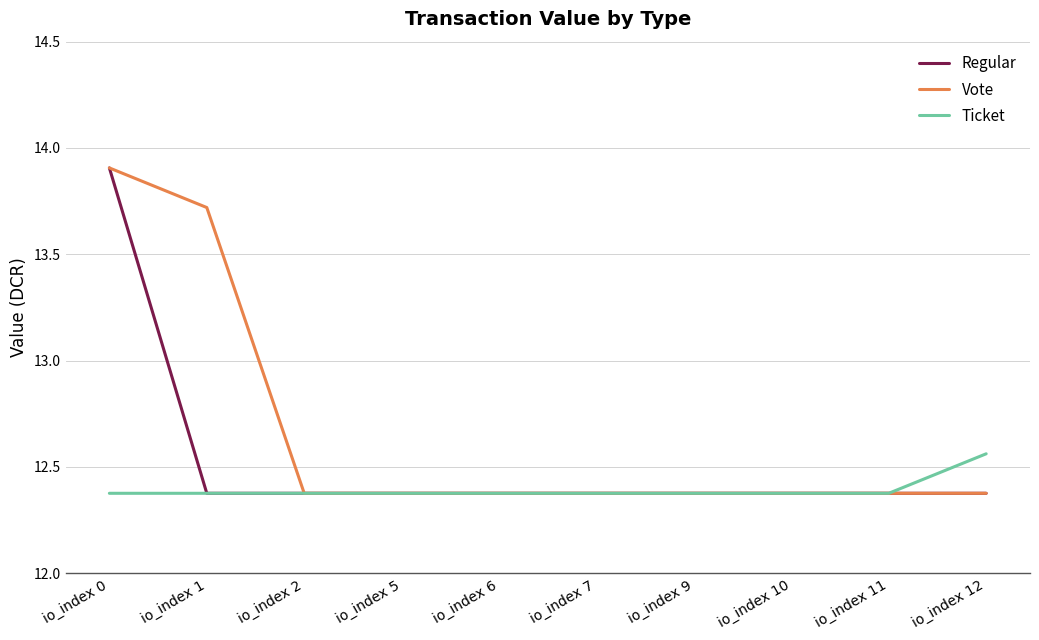

The value of Regular at io_index 10 is 12.4. True or false?

True